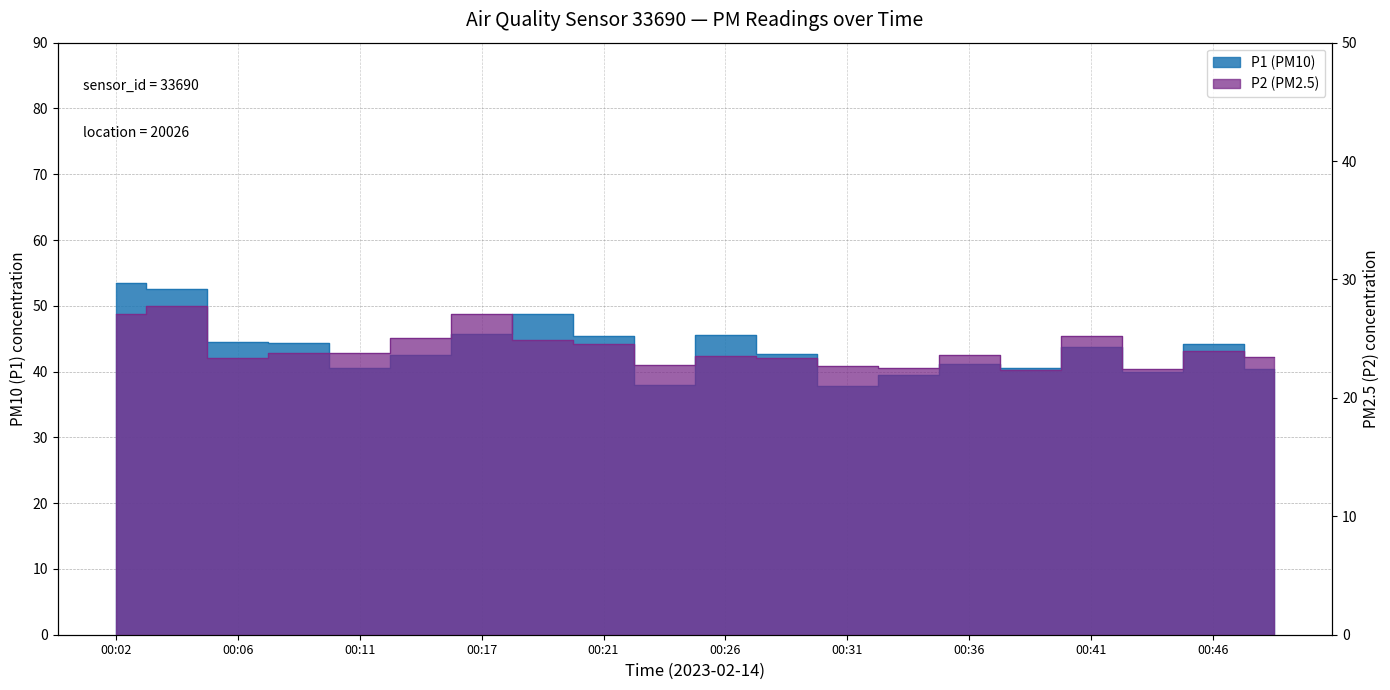

What is the average value of the P1 series?

43.5